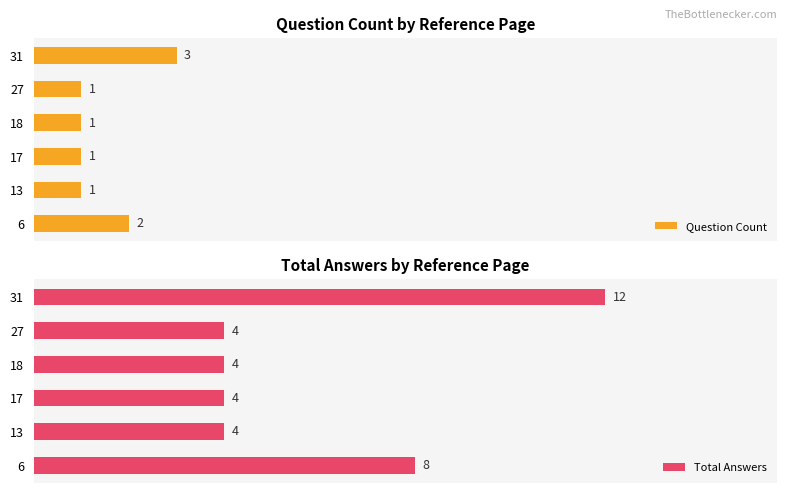

How many series are shown in this chart?

2